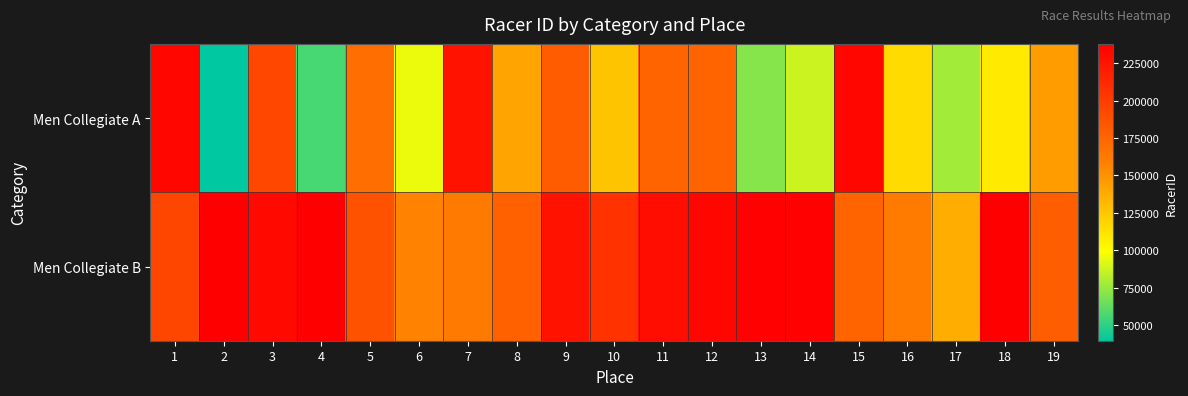

Which series has the largest total across all categories?

Men Collegiate B